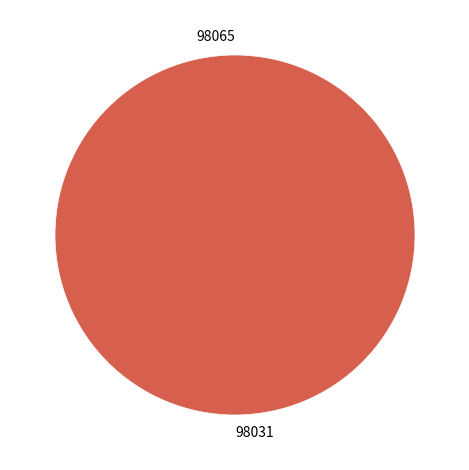

Is 98031 the majority of the pie?

Yes